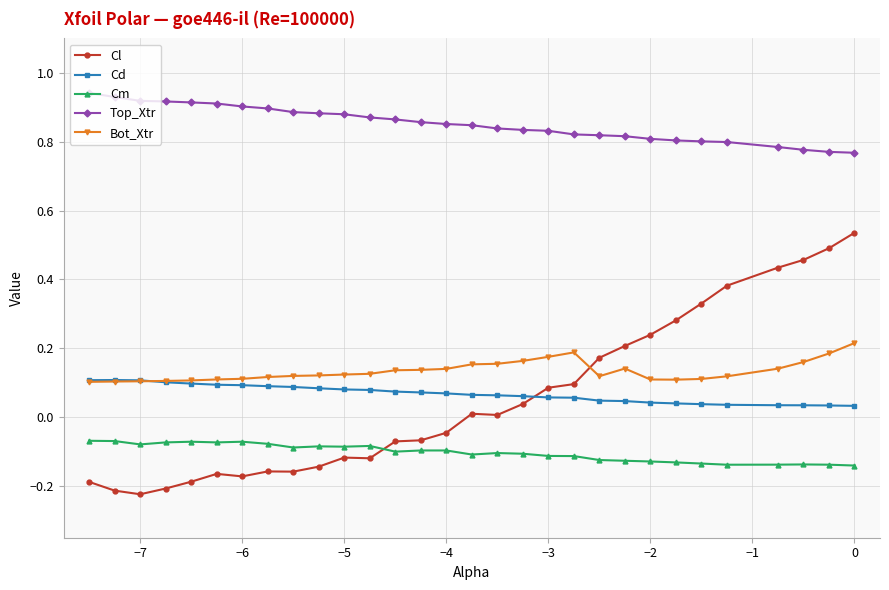

True or false: Bot_Xtr and Top_Xtr cross at least once.

False